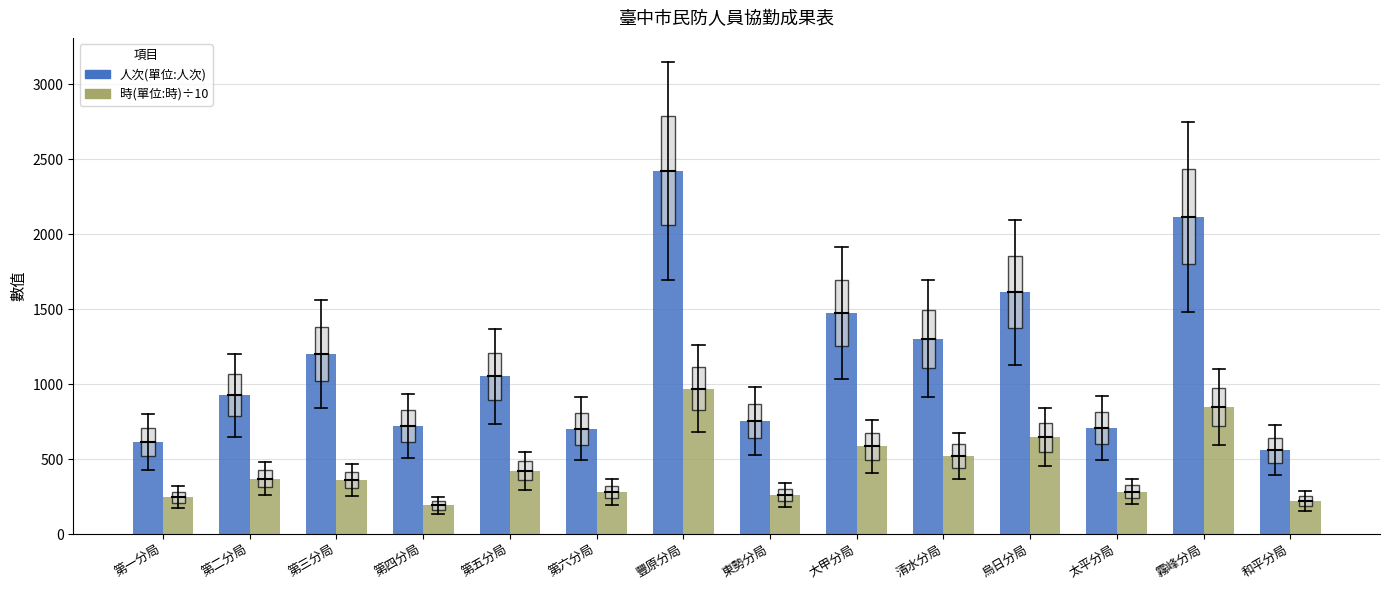

What is the sum of all 時(單位:時)÷10 values?

6201.0